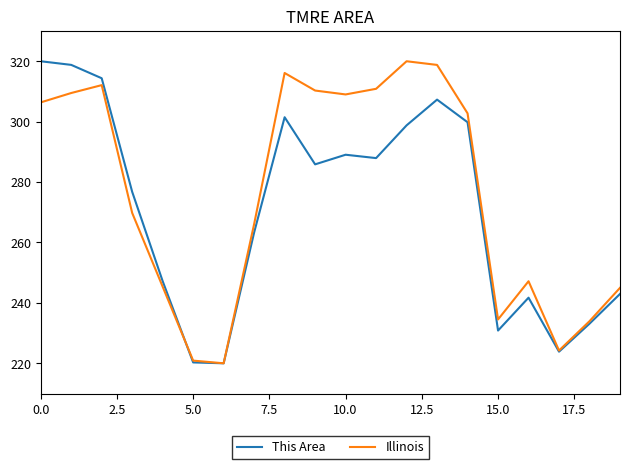

List the series in order of their overall mean, highest first.

Illinois, This Area